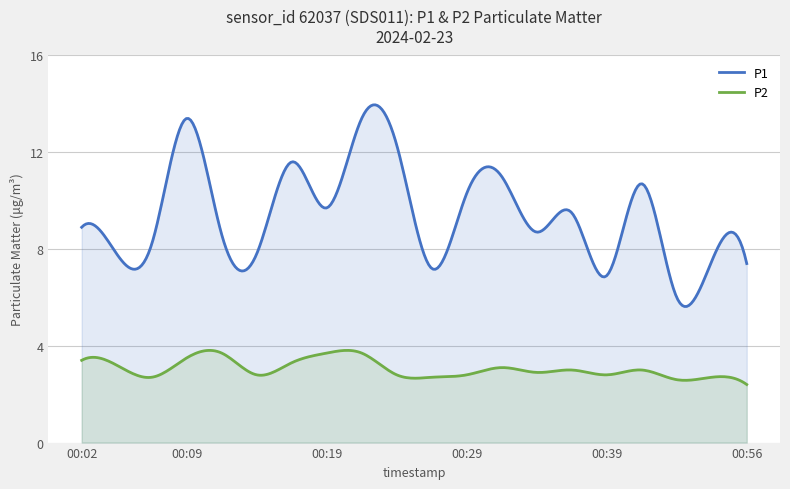

What are all the series names shown in the legend?

P1, P2